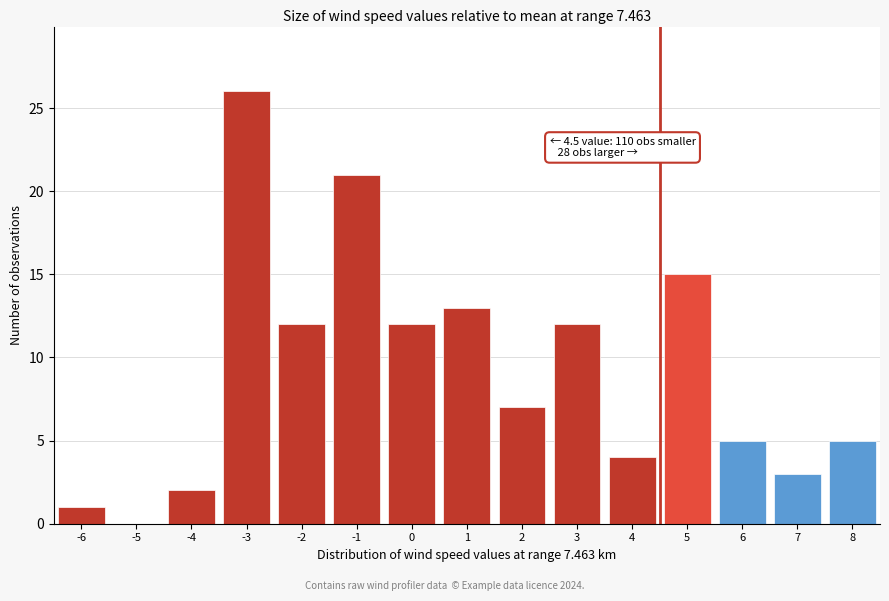

Over which range of the x-axis is the bar tallest?

-3.5 to -2.5